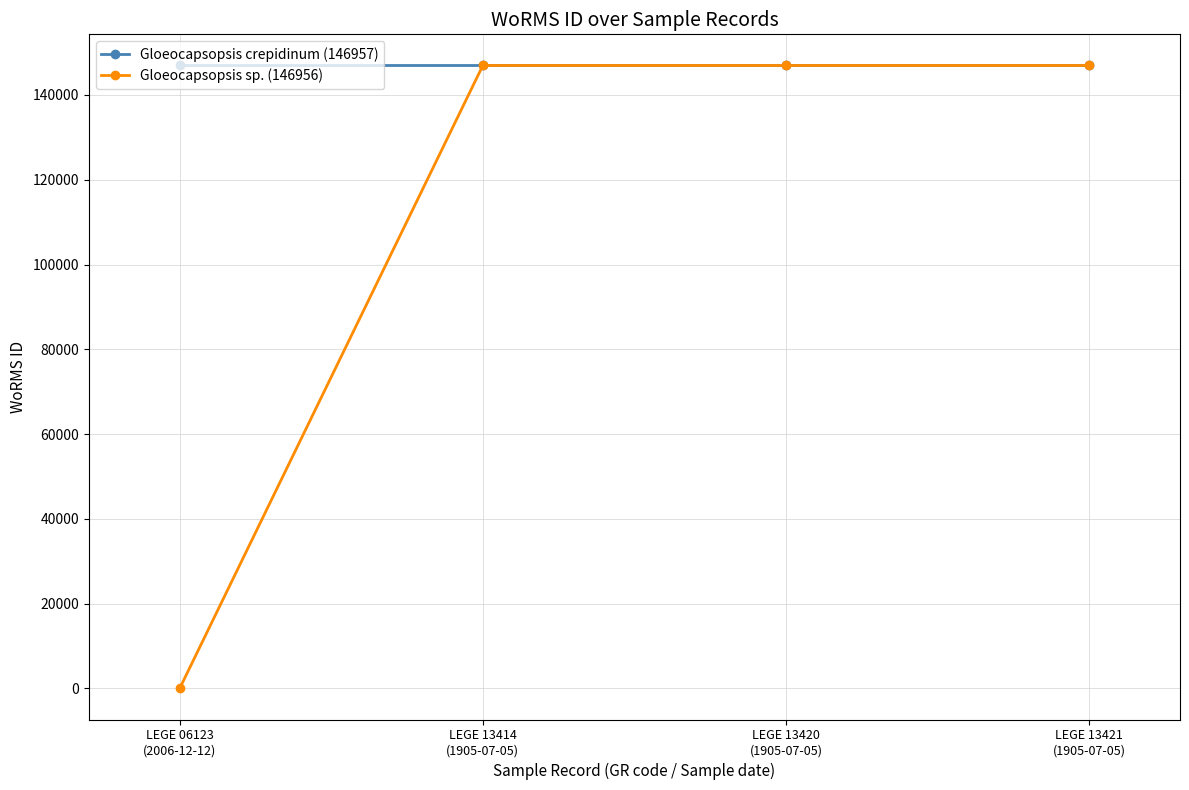

Which series has the largest total across all categories?

Gloeocapsopsis crepidinum (146957)